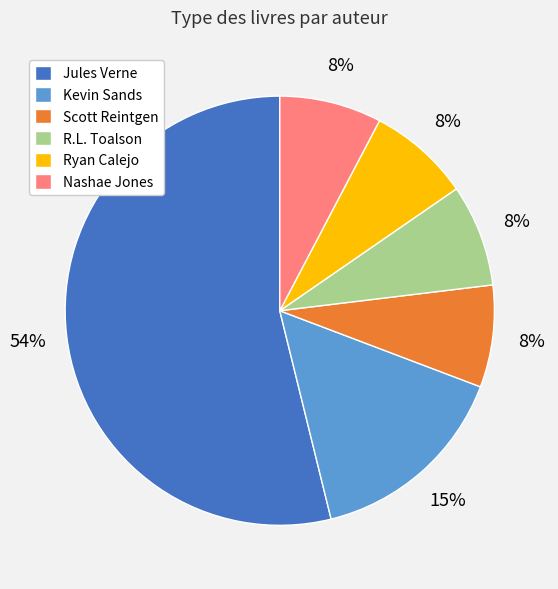

Between Kevin Sands and Nashae Jones, which is larger?

Kevin Sands